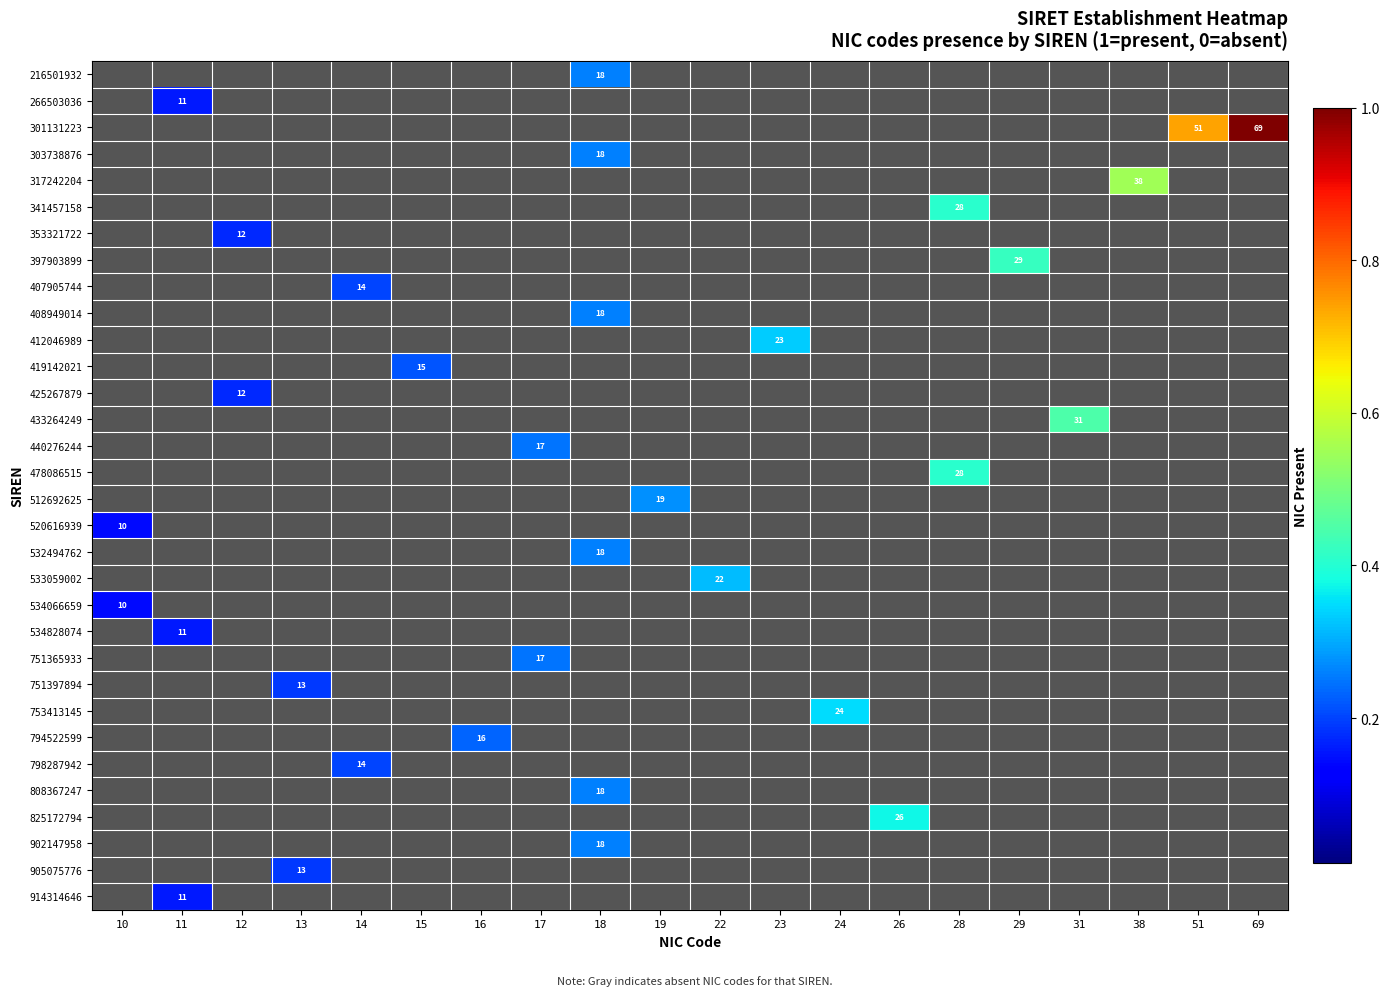

How many distinct data groups are displayed?

32